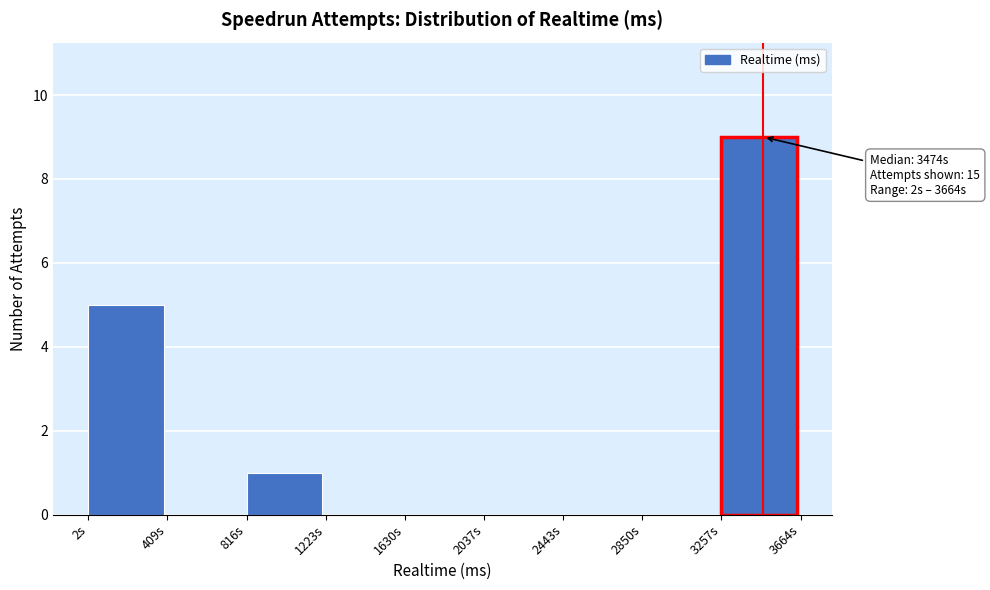

Reading left to right, transcribe all the data shown in this chart.

2s=5	409s=0	816s=1	1223s=0	1630s=0	2037s=0	2443s=0	2850s=0	3257s=9